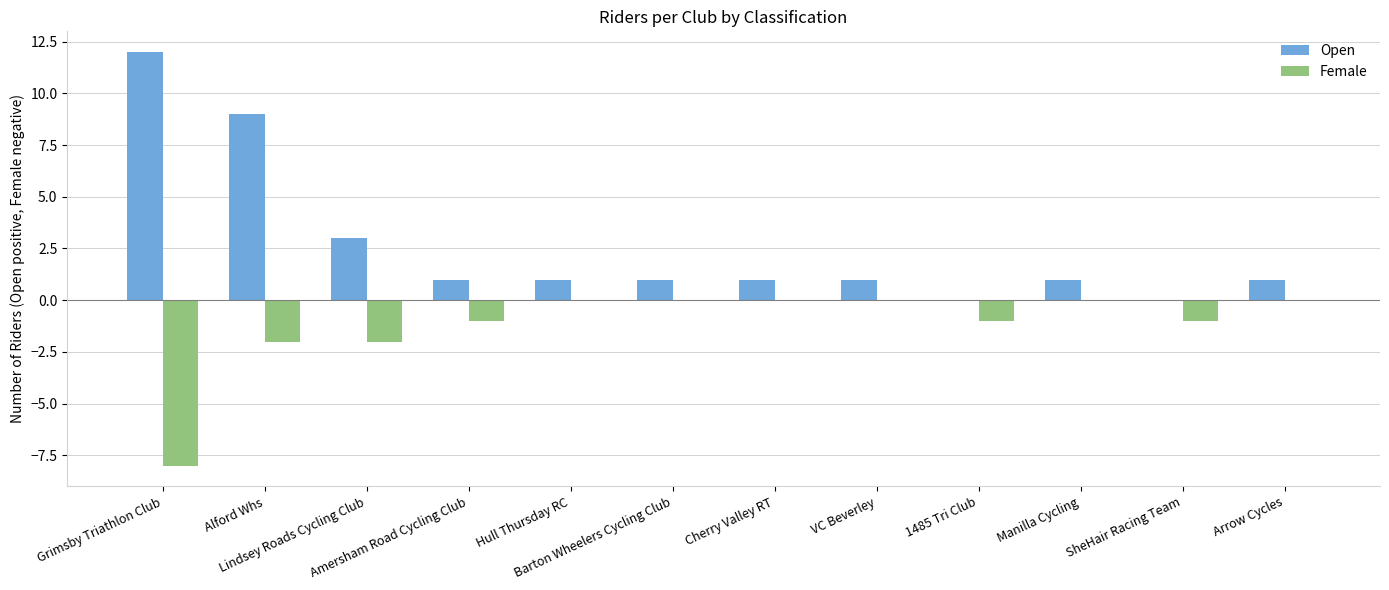

What is the maximum value shown in the chart?

12